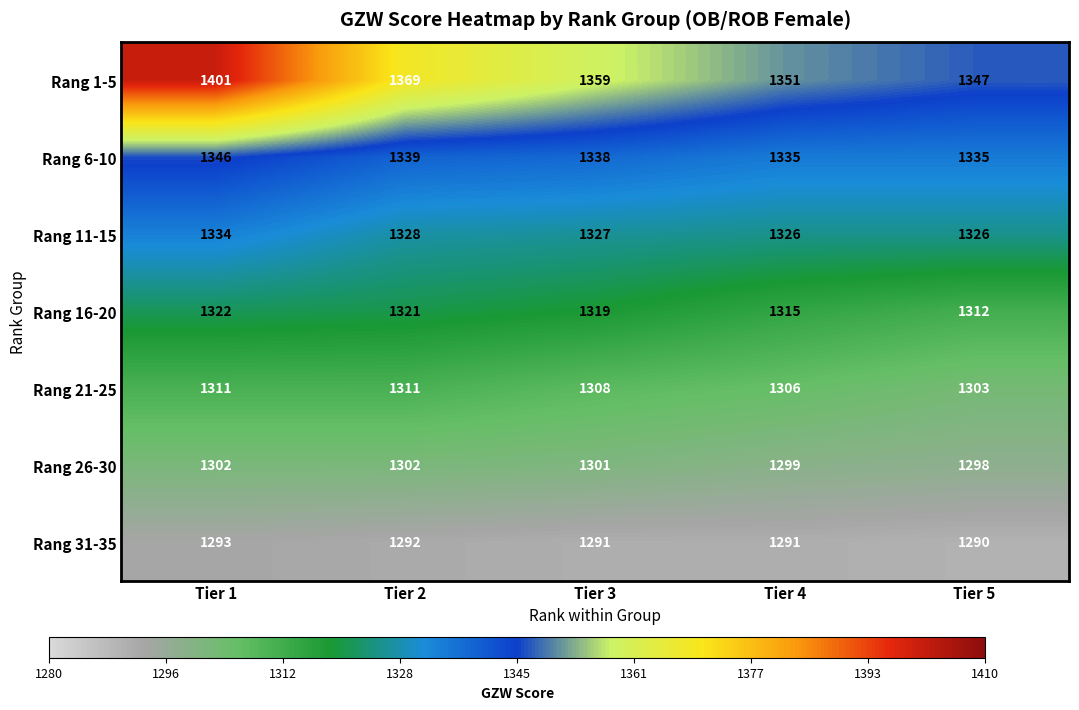

Count the number of categories in the chart.

5